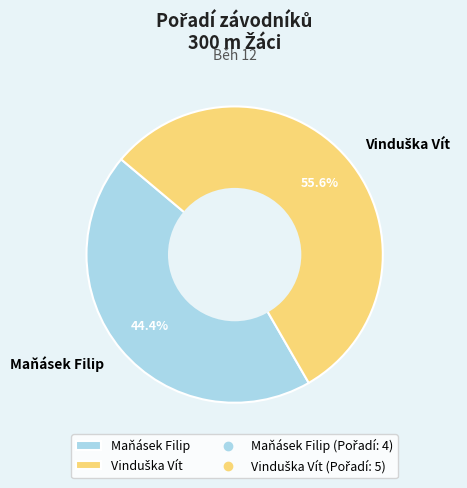

Which slice is the smallest?

Maňásek Filip